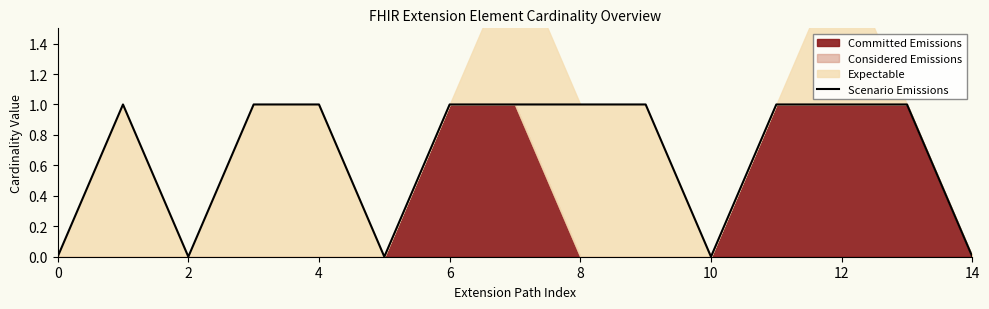

The value at 13 is 1. True or false?

True